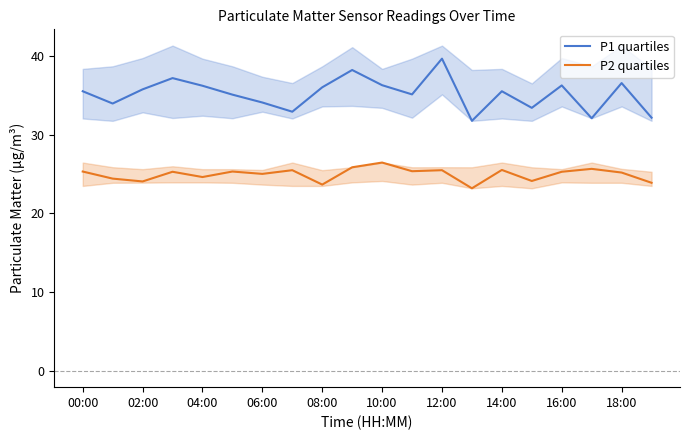

True or false: P2 quartiles has a value of 33.6 at 10:00.

False